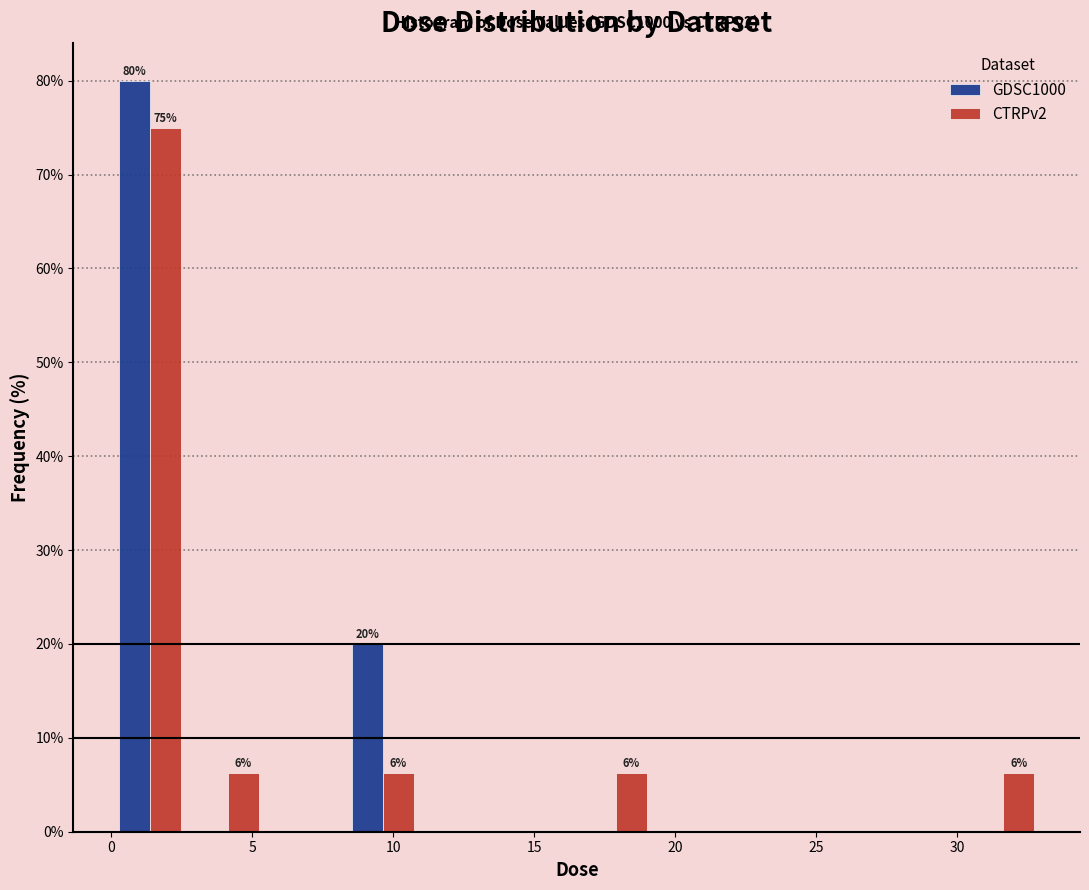

In the GDSC1000 series, which range on the x-axis has the tallest bar?

0.0 to 3.0